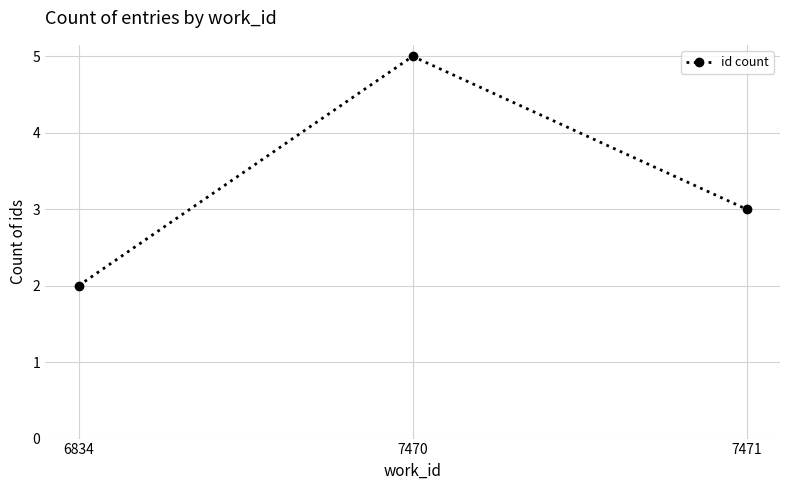

Reading left to right, transcribe all the data shown in this chart.

2	5	3